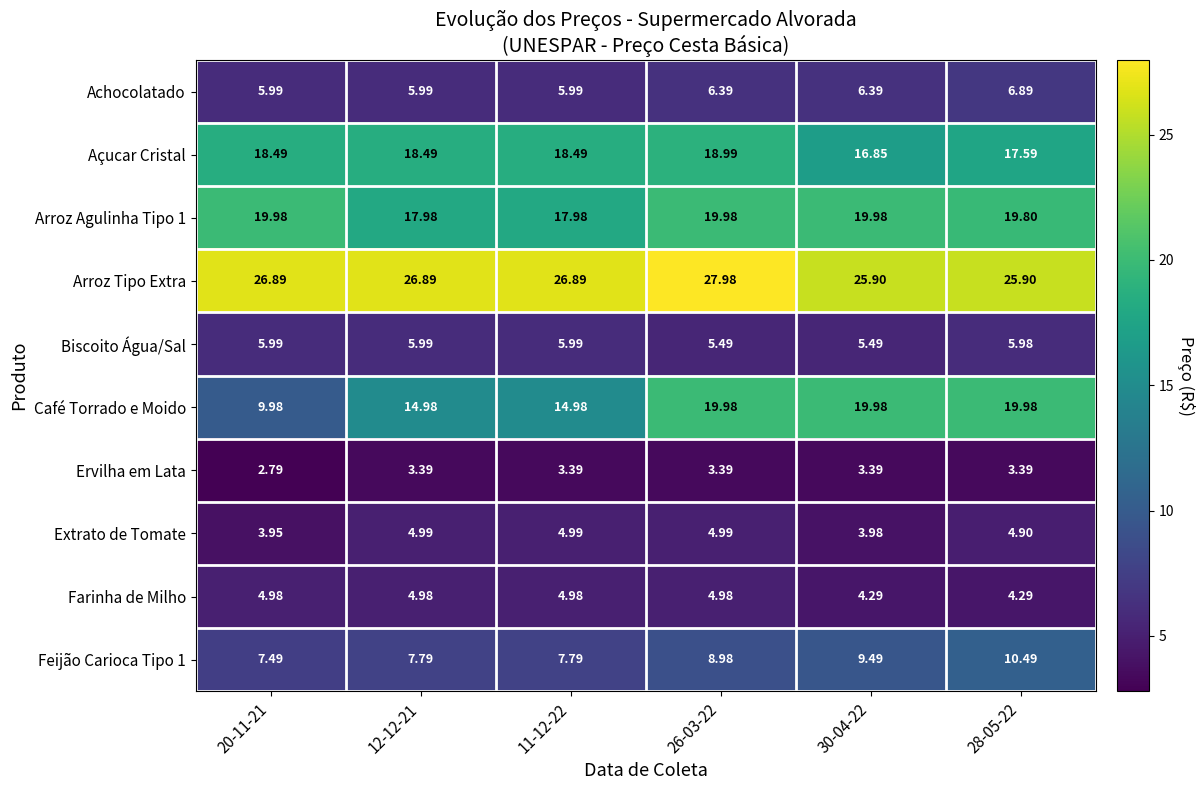

Is the value of Feijão Carioca Tipo 1 at 11-12-22 greater than the value of Café Torrado e Moido at 30-04-22?

No